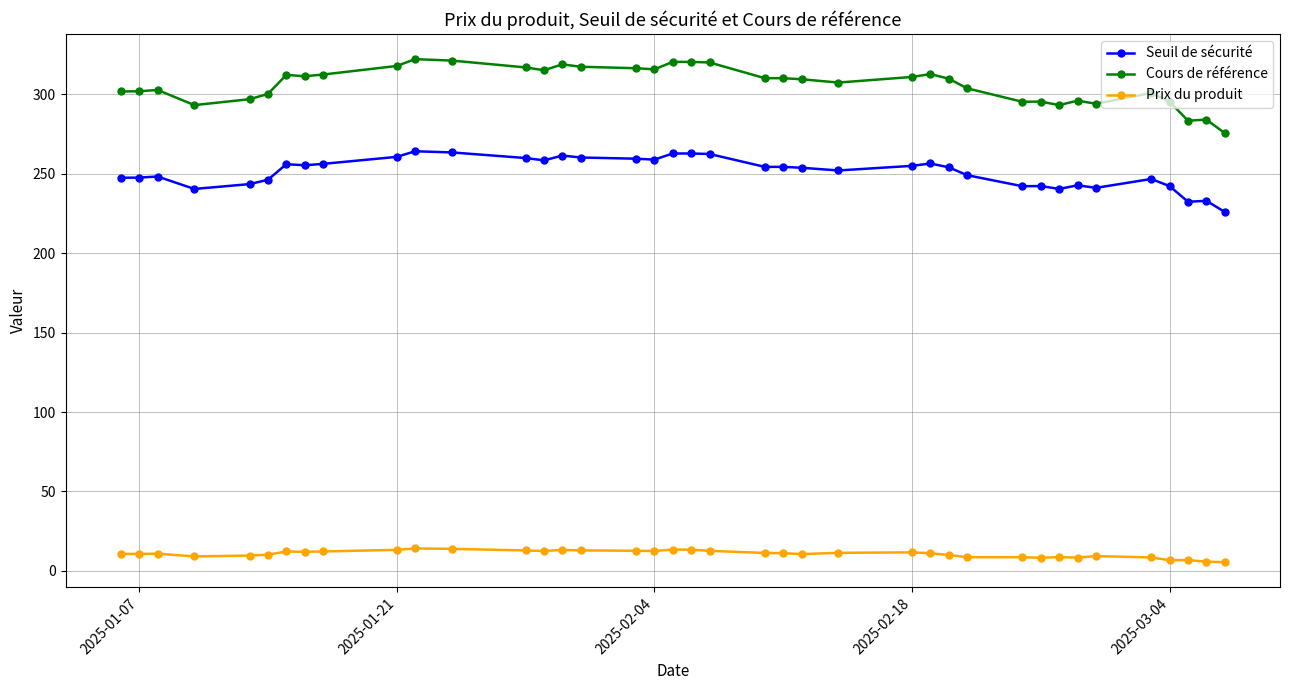

Rank the series by their average value, from lowest to highest.

Prix du produit, Seuil de sécurité, Cours de référence